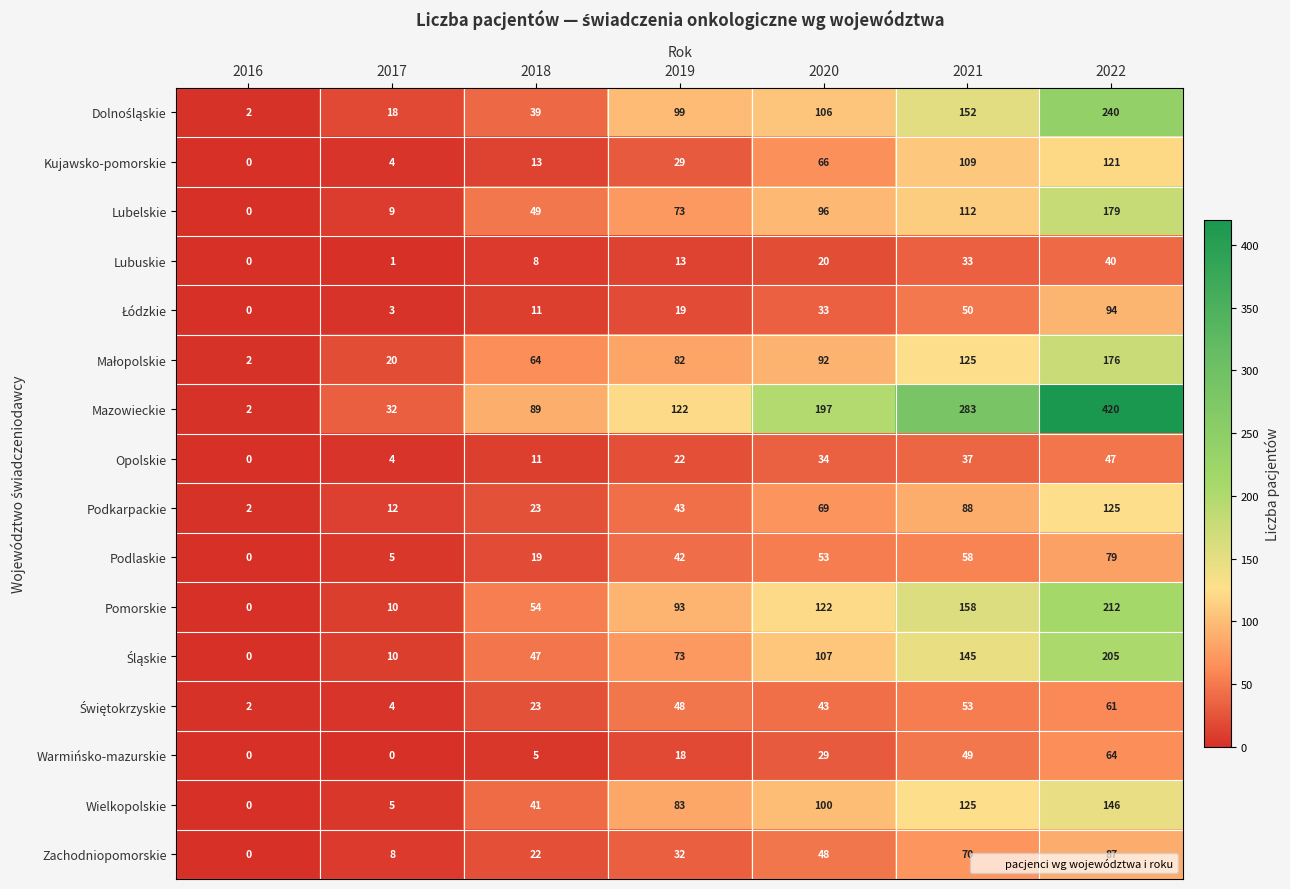

How many distinct data groups are displayed?

16